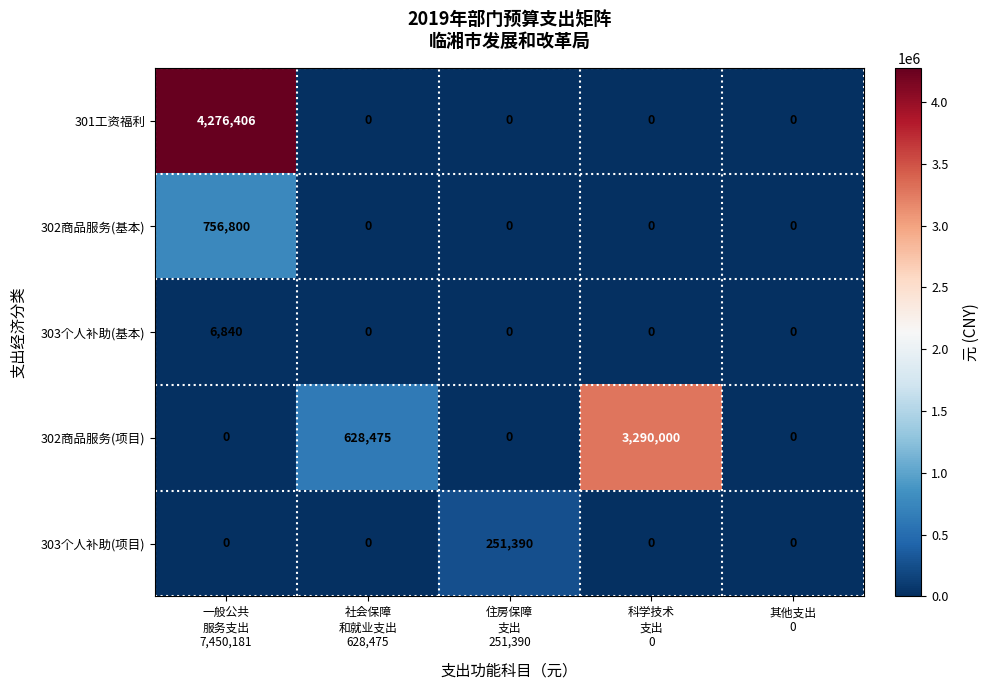

Which series changed the most between 一般公共
服务支出
7,450,181 and 其他支出
0?

301工资福利